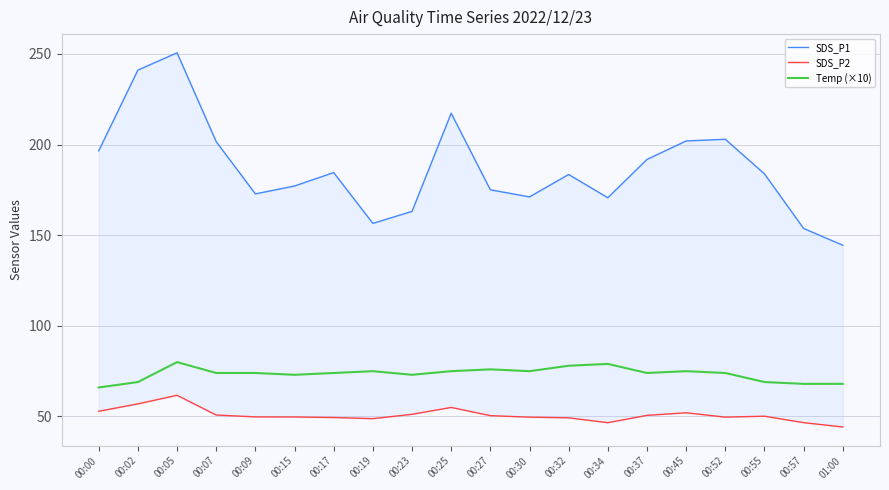

Reading left to right, what are all the values shown in this chart?

SDS_P1: 196.6	241.1	250.7	201.6	172.8	177.2	184.6	156.6	163.2	217.3	175.1	171.2	183.5	170.7	191.8	202.0	202.9	183.8	153.7	144.5
SDS_P2: 52.9	57.0	61.7	50.8	49.8	49.7	49.4	48.8	51.2	55.0	50.5	49.6	49.2	46.6	50.6	52.0	49.6	50.1	46.6	44.2
Temp (×10): 66.0	69.0	80.0	74.0	74.0	73.0	74.0	75.0	73.0	75.0	76.0	75.0	78.0	79.0	74.0	75.0	74.0	69.0	68.0	68.0